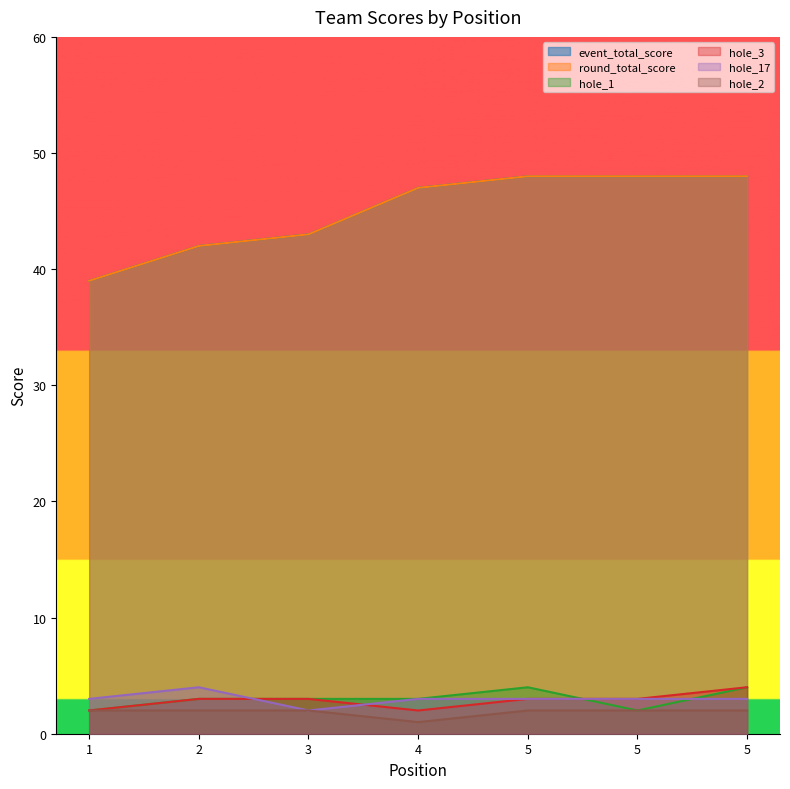

The hole_2 series shows 0 at 4. True or false?

False